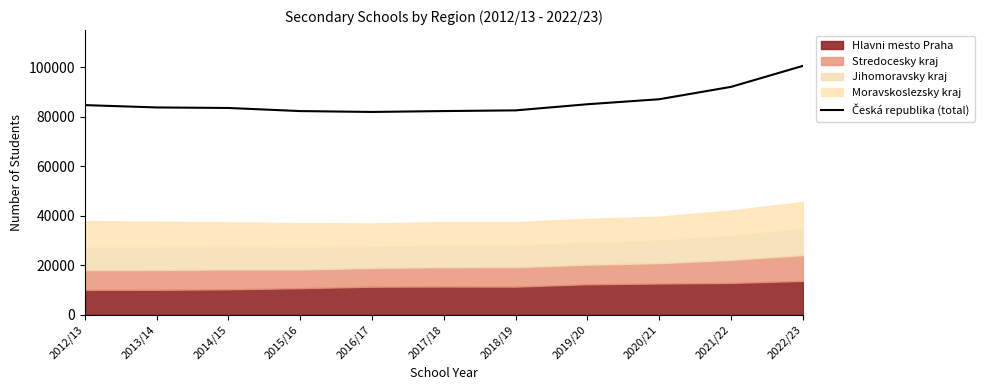

At which category does the chart reach its peak across all series?

2022/23